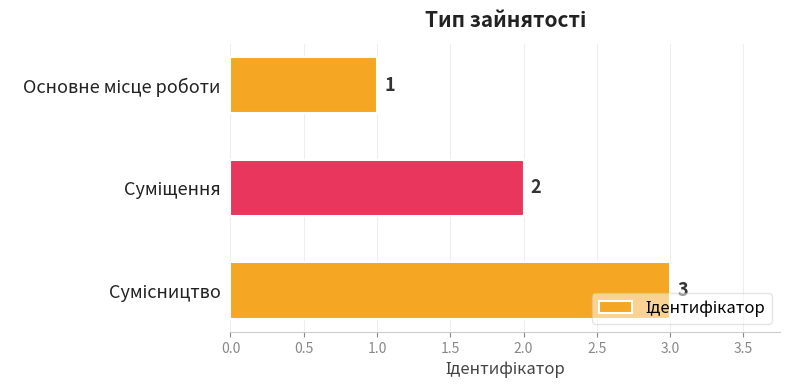

What is the maximum value shown in the chart?

3